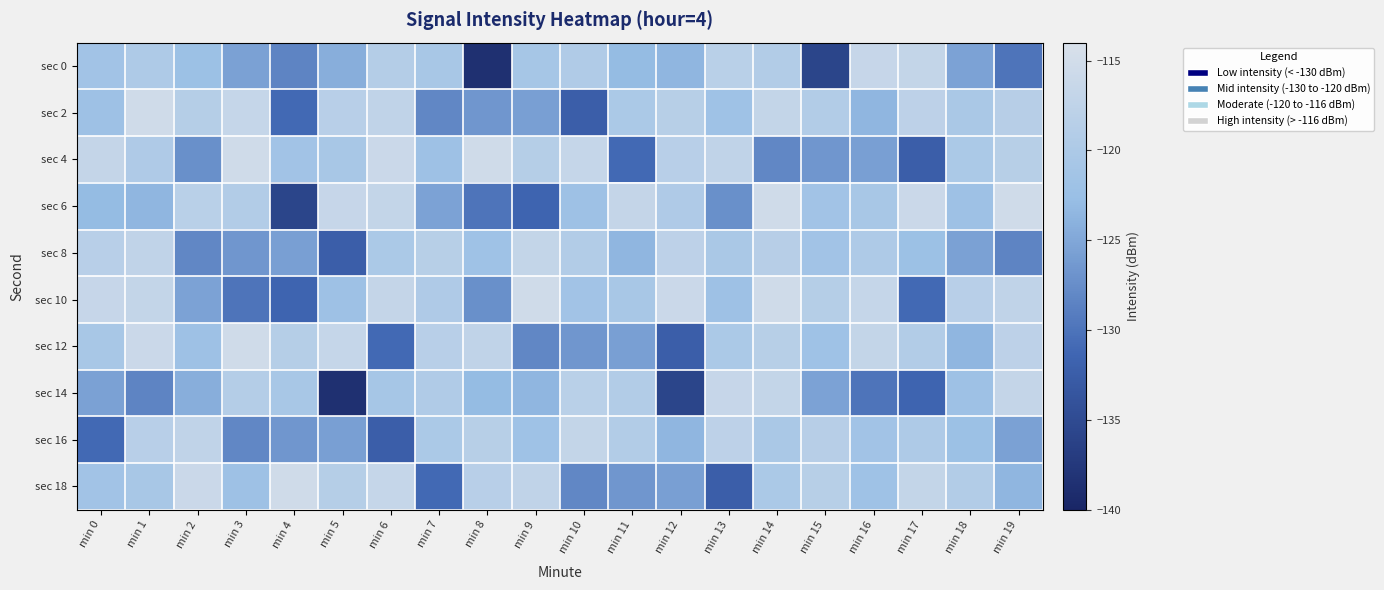

At which category does the chart reach its minimum across all series?

min 8